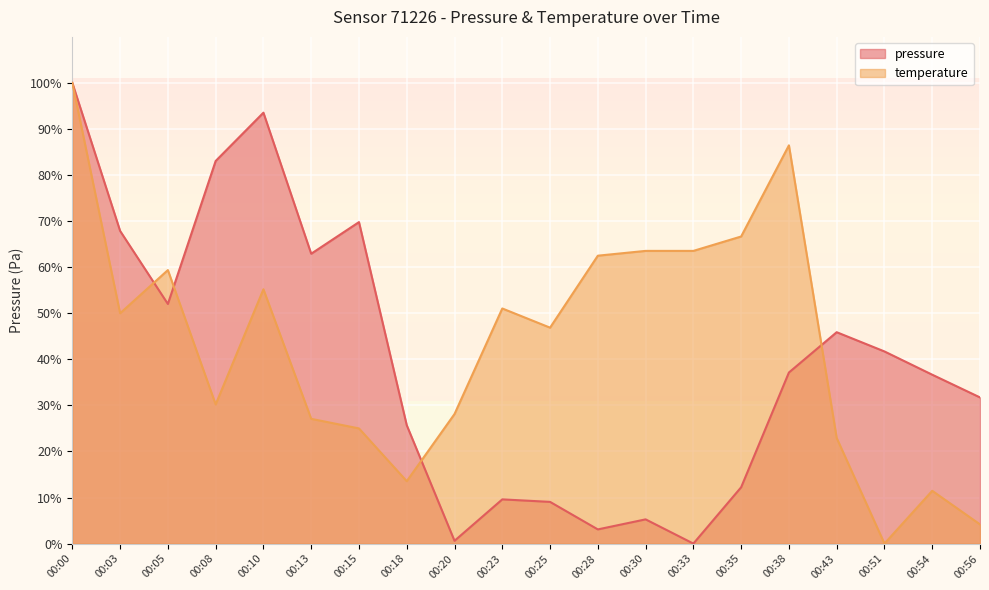

At which label does temperature reach its peak?

00:00